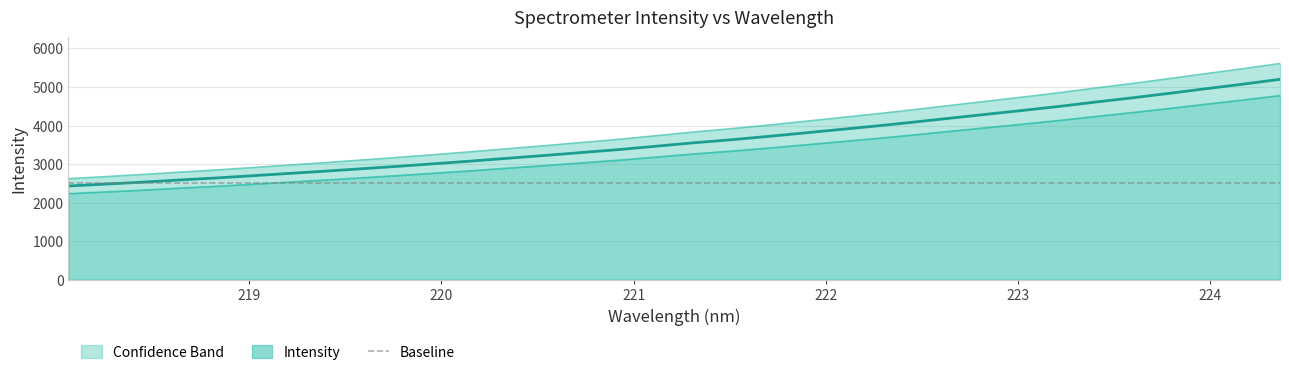

Is it true that the value at 221.3083 is 5113.0?

False